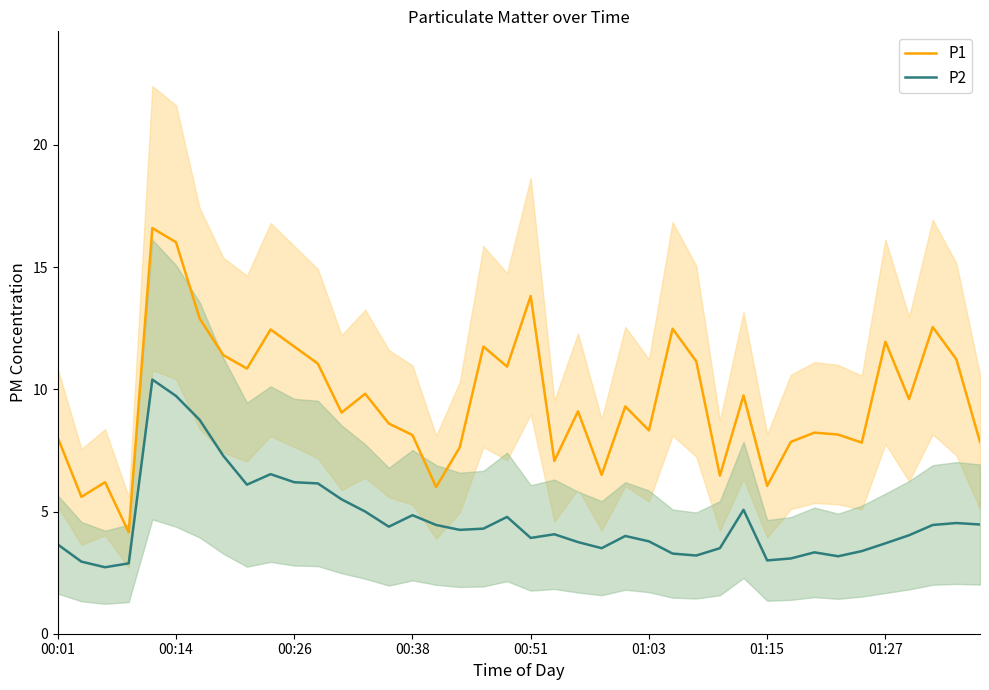

Rank the series by their maximum value, from highest to lowest.

P1, P2